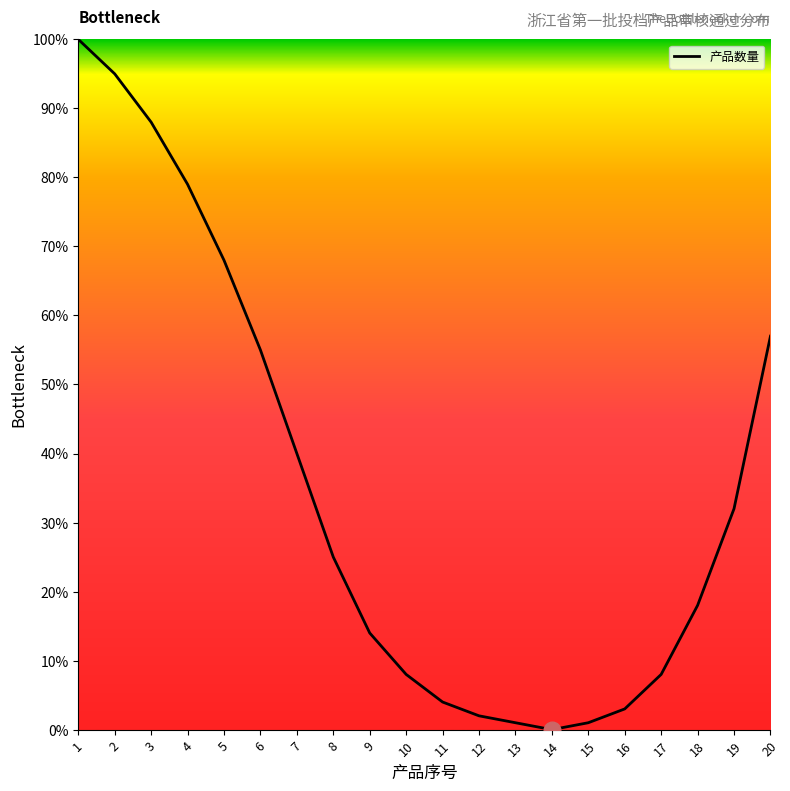

Where is the data nearest to the value 50?

6